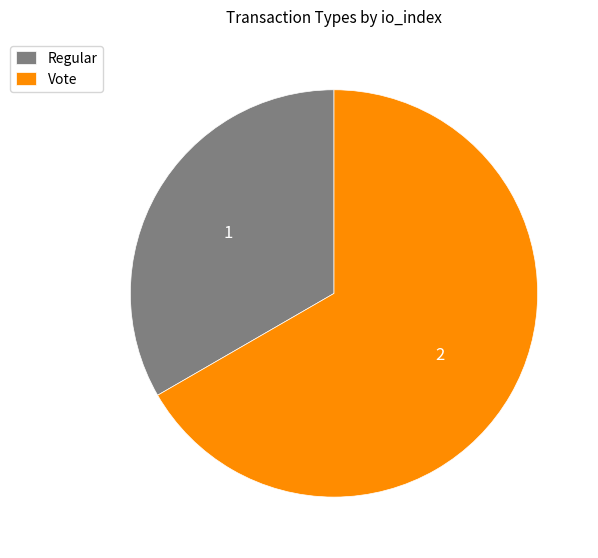

Between Vote and Regular, which is larger?

Vote